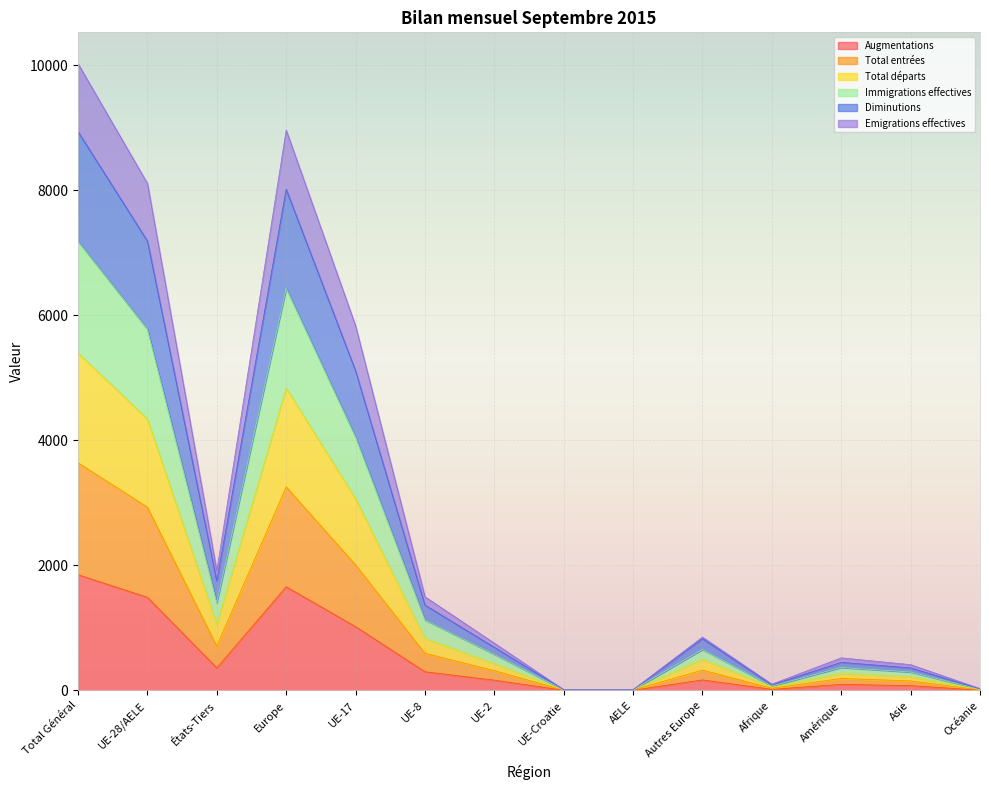

Is it true that Emigrations effectives equals 426 at États-Tiers?

False